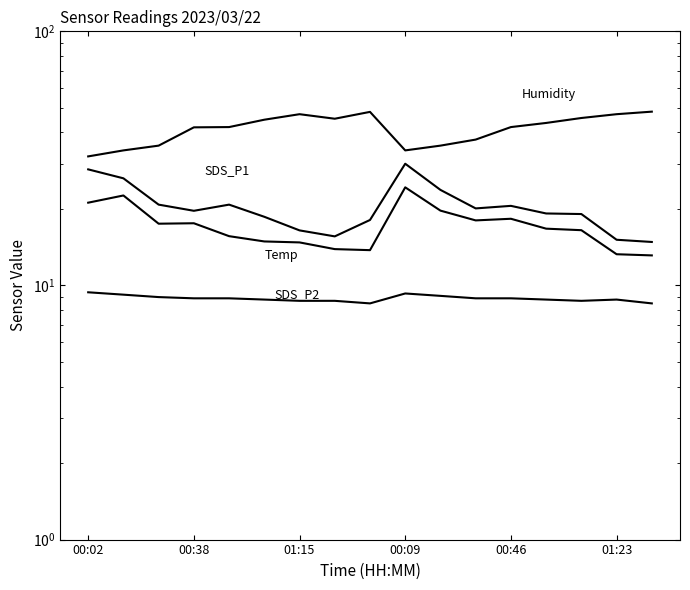

In SDS_P2, how many points are lower than both neighbors (excluding endpoints)?

3